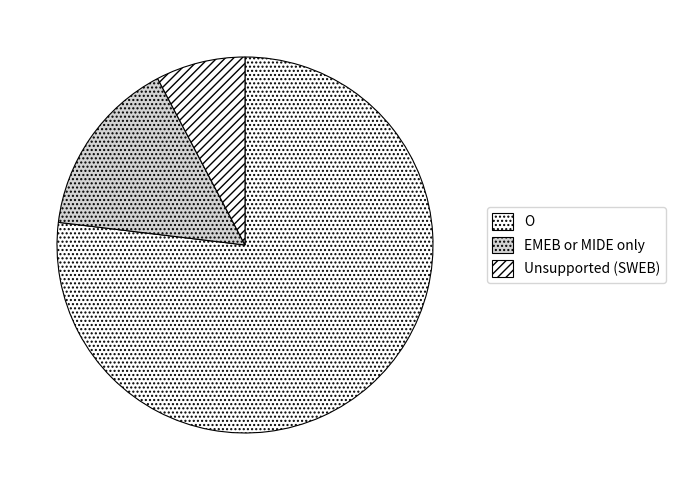

How many slices are in this pie chart?

3